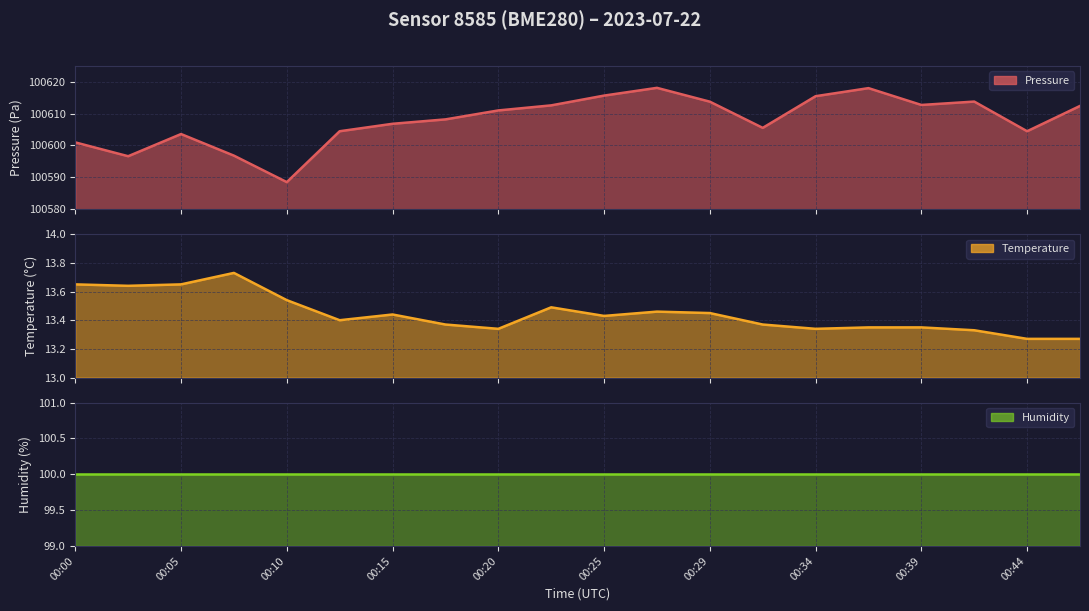

The pressure line series shows 100611.0 at 00:20. True or false?

True